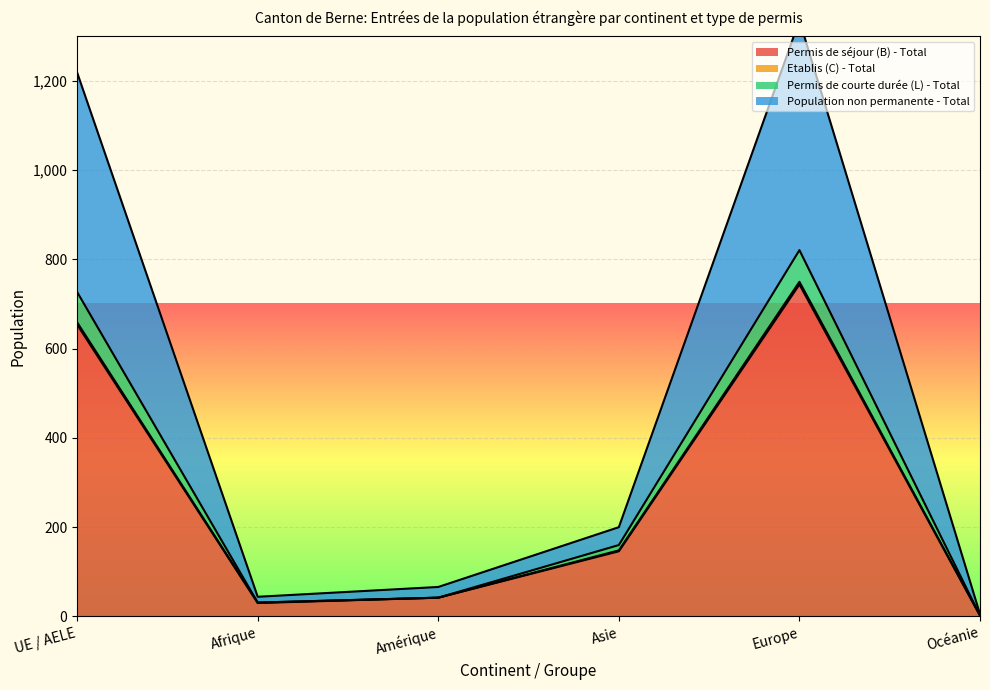

List the labels in order of Etablis (C) - Total value, largest first.

Europe, UE / AELE, Asie, Amérique, Afrique, Océanie